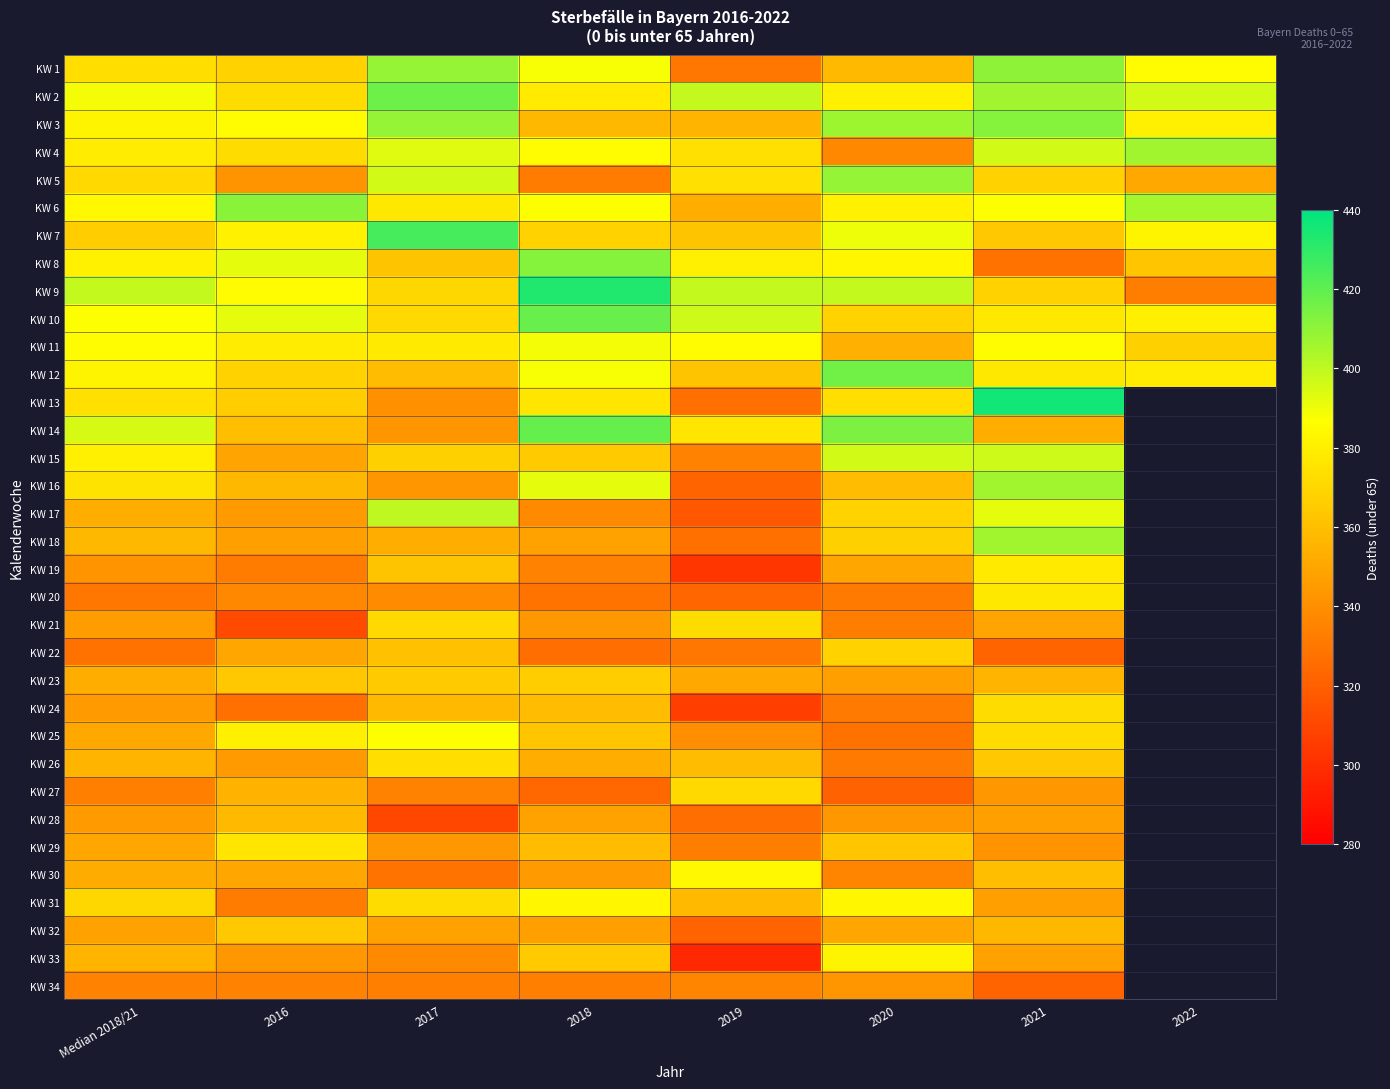

Which label corresponds to the largest value in the chart?

2021